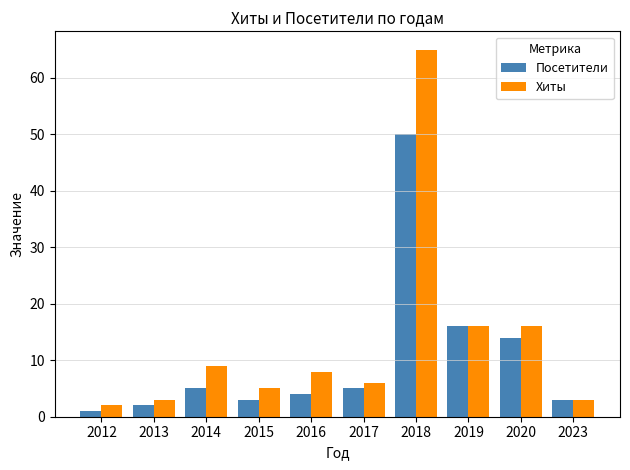

Are the bars grouped side by side (vs. stacked)?

Yes